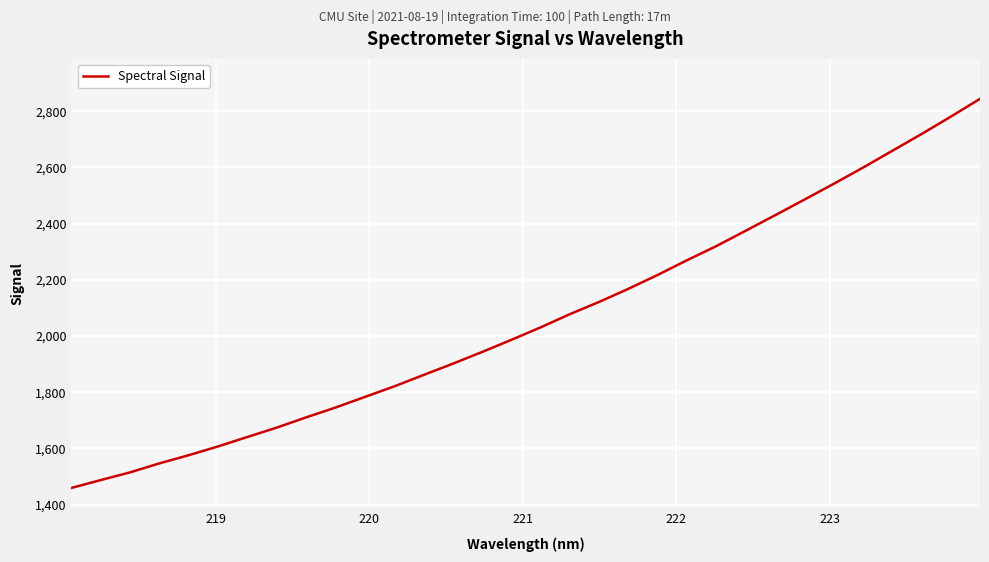

True or false: the data has more than 0 interior local peaks.

False